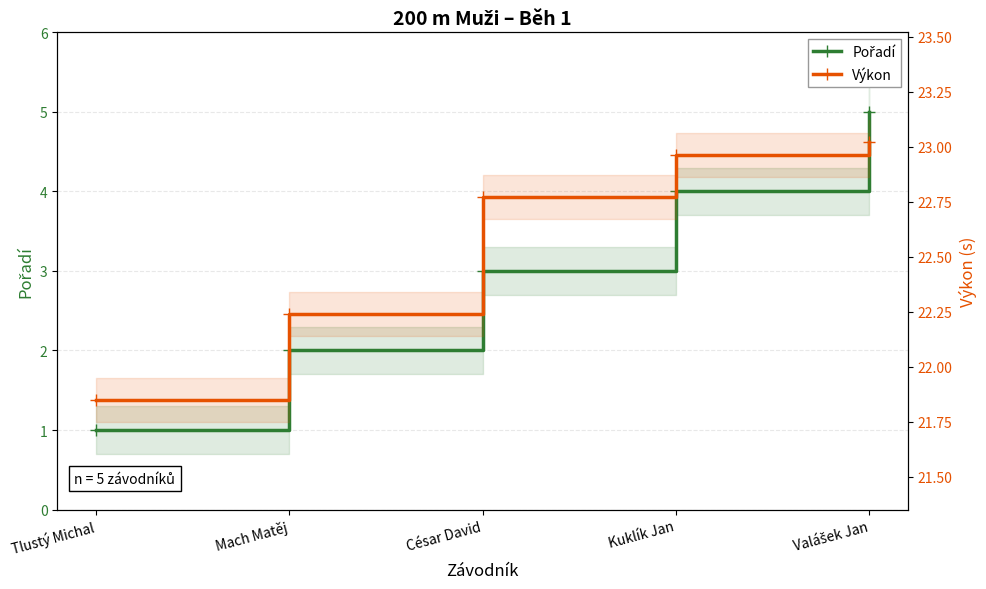

Reading left to right, list all the values displayed in this chart.

Pořadí: 1.0	2.0	3.0	4.0	5.0
Výkon: 21.9	22.2	22.8	23.0	23.0